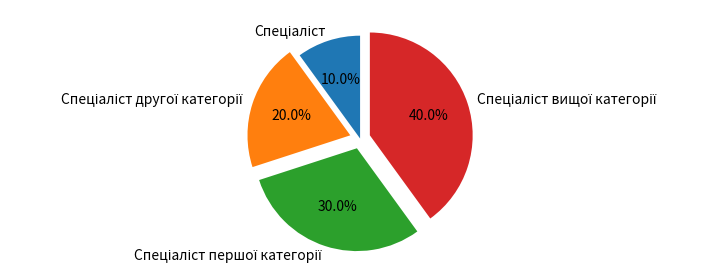

How many segments does this pie chart have?

4